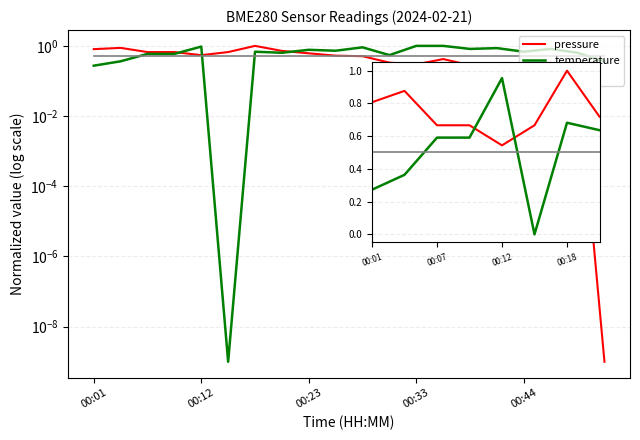

What is the sum of all pressure values?

5.9